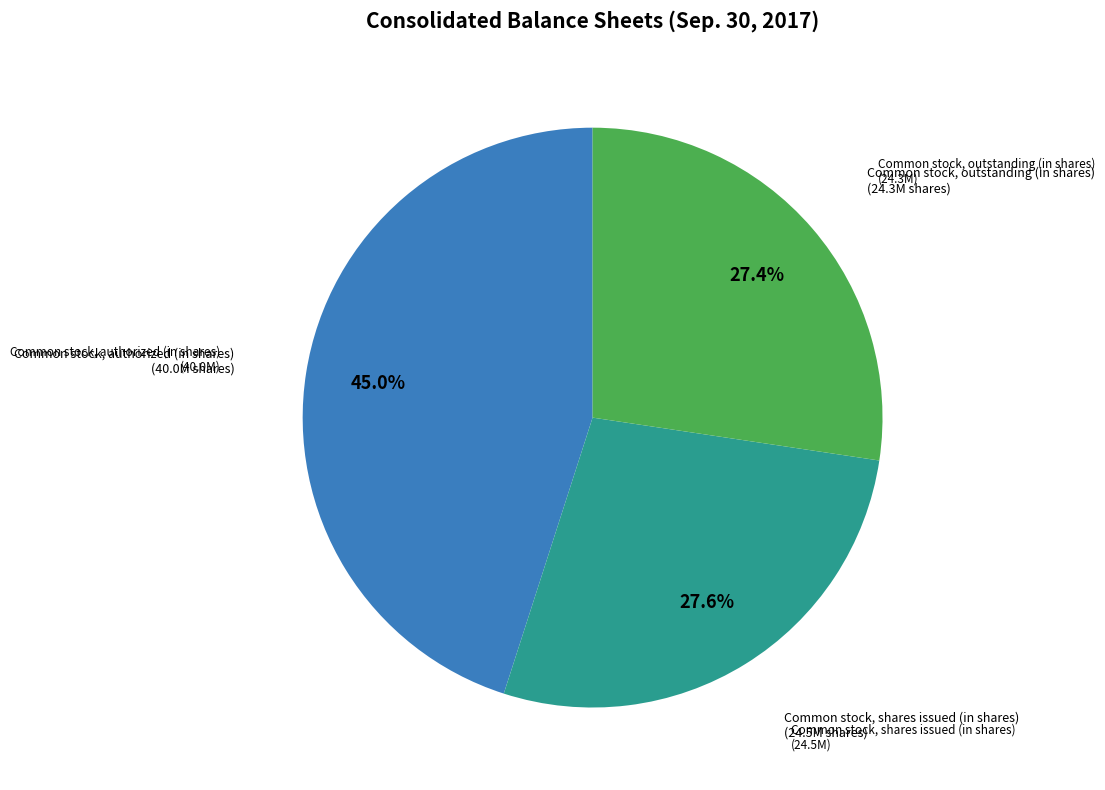

To the nearest percent, what portion does Common stock, shares issued (in shares) represent?

28%